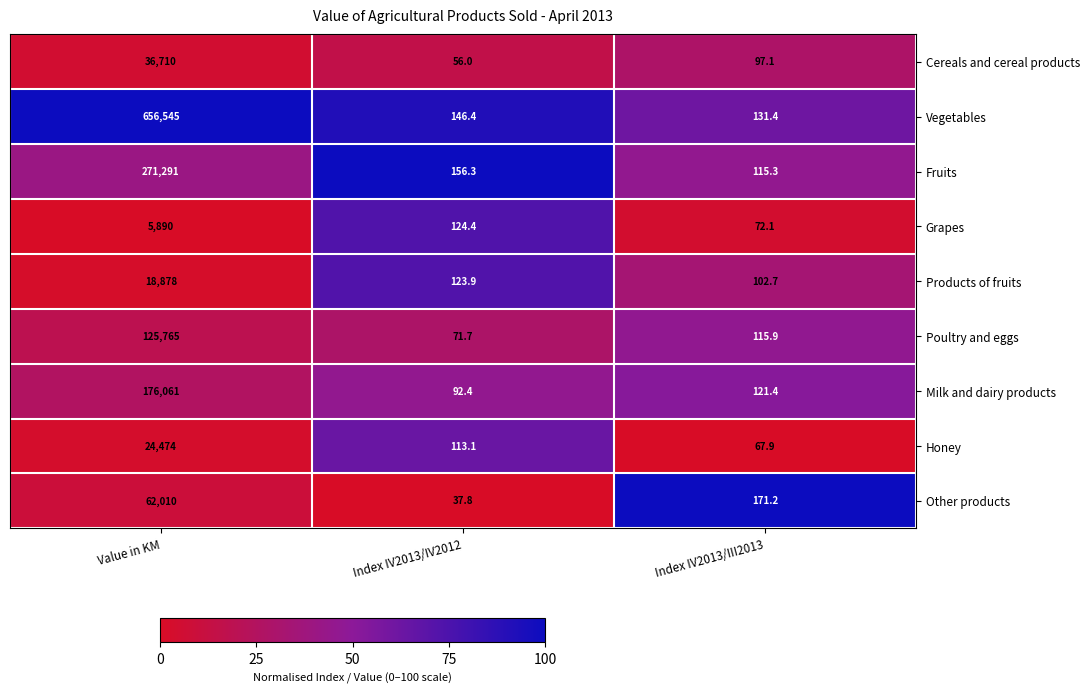

How many categories are shown in the chart?

3